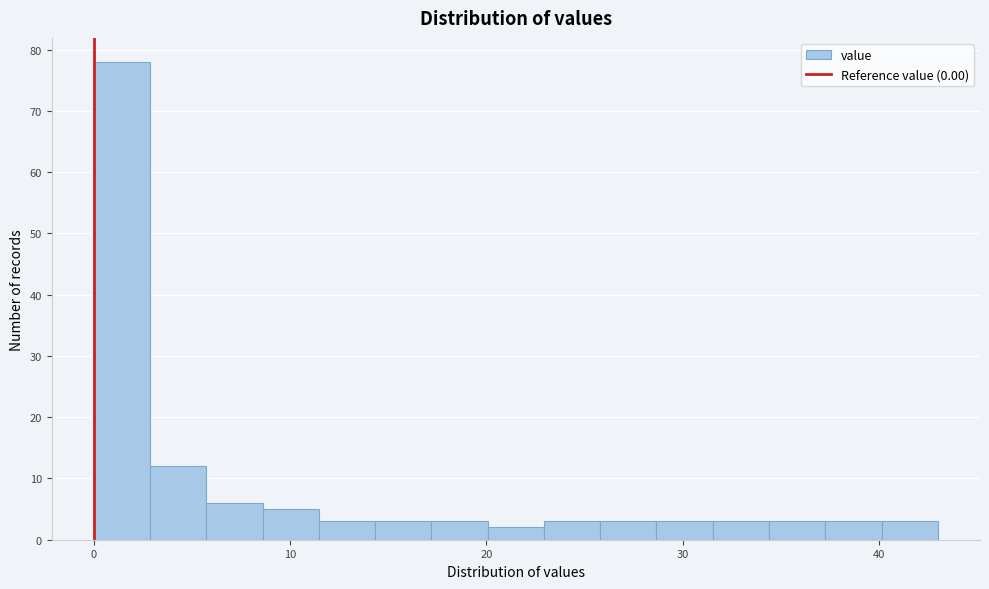

Around what value on the x-axis is the tallest bar? Give the approximate position of its centre, as read against the axis.

1